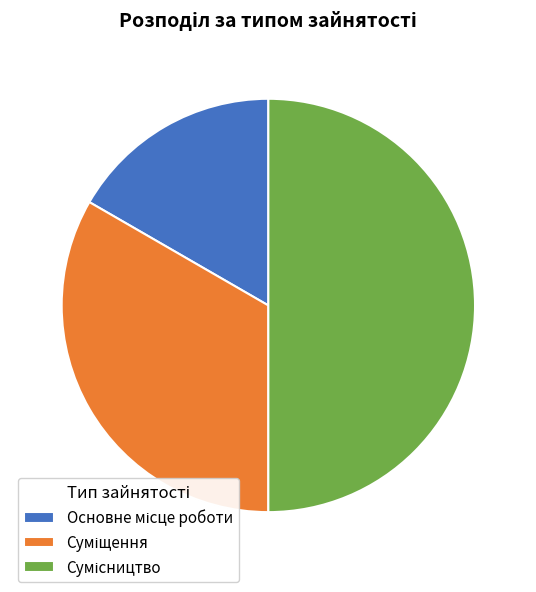

Count the number of slices in the pie.

3